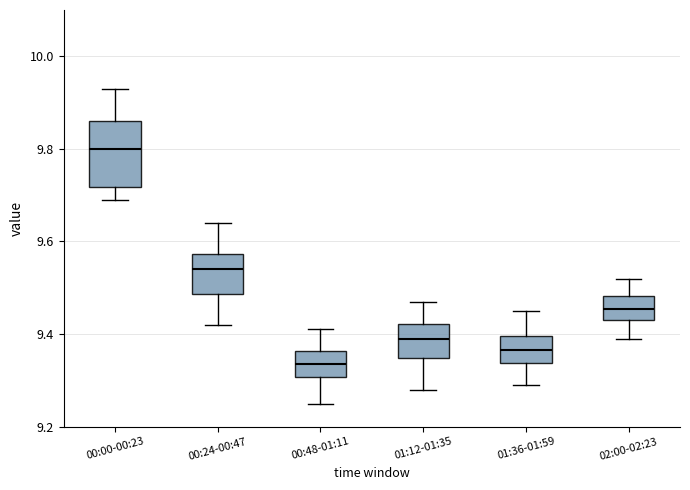

Where is the lower edge of the box for 00:48-01:11 on the y-axis? The values are not printed on the chart, so give them approximately, as read against the axis.

9.30